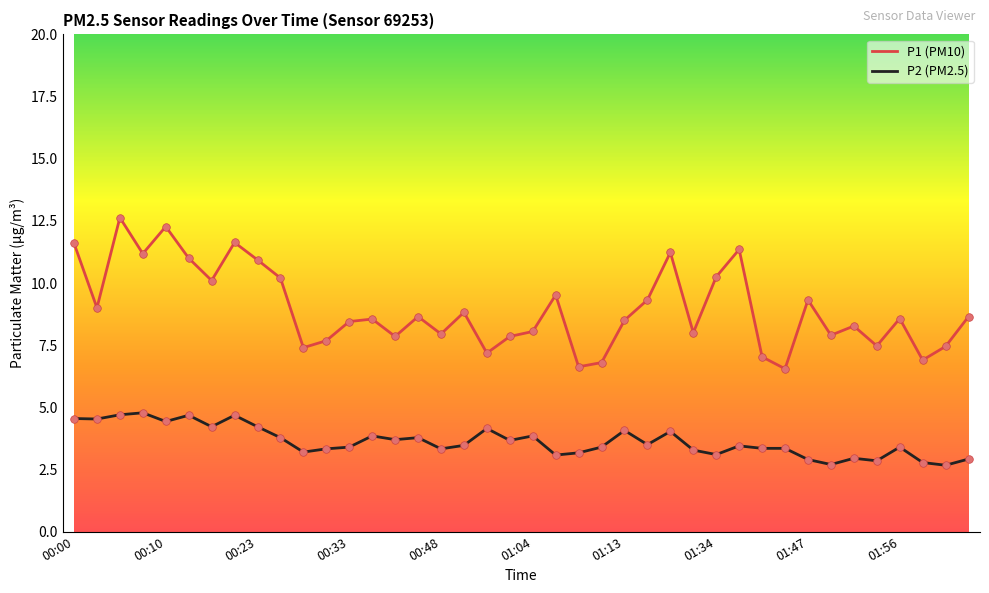

Which series has the largest range (max minus min)?

P1 (PM10)